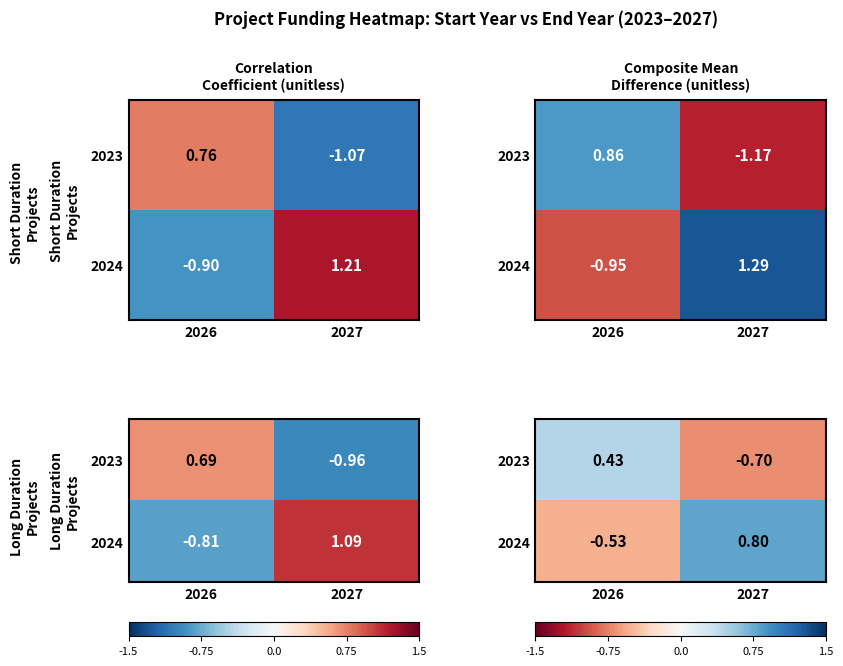

What is the difference between the highest and lowest values at 2027?

1.5